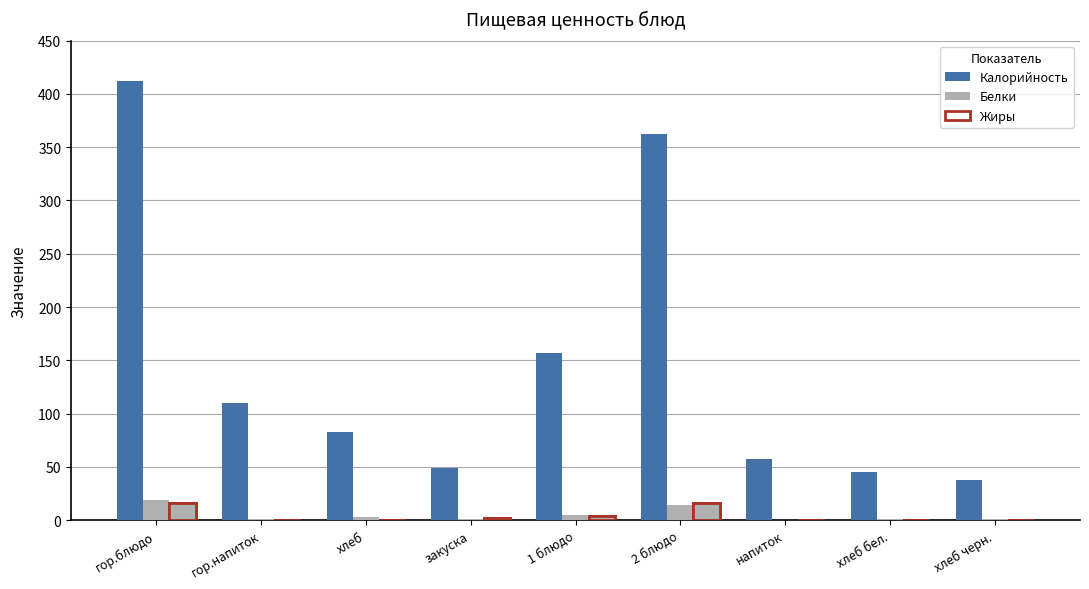

What is the difference between the maximum and minimum values in the Жиры series?

16.2